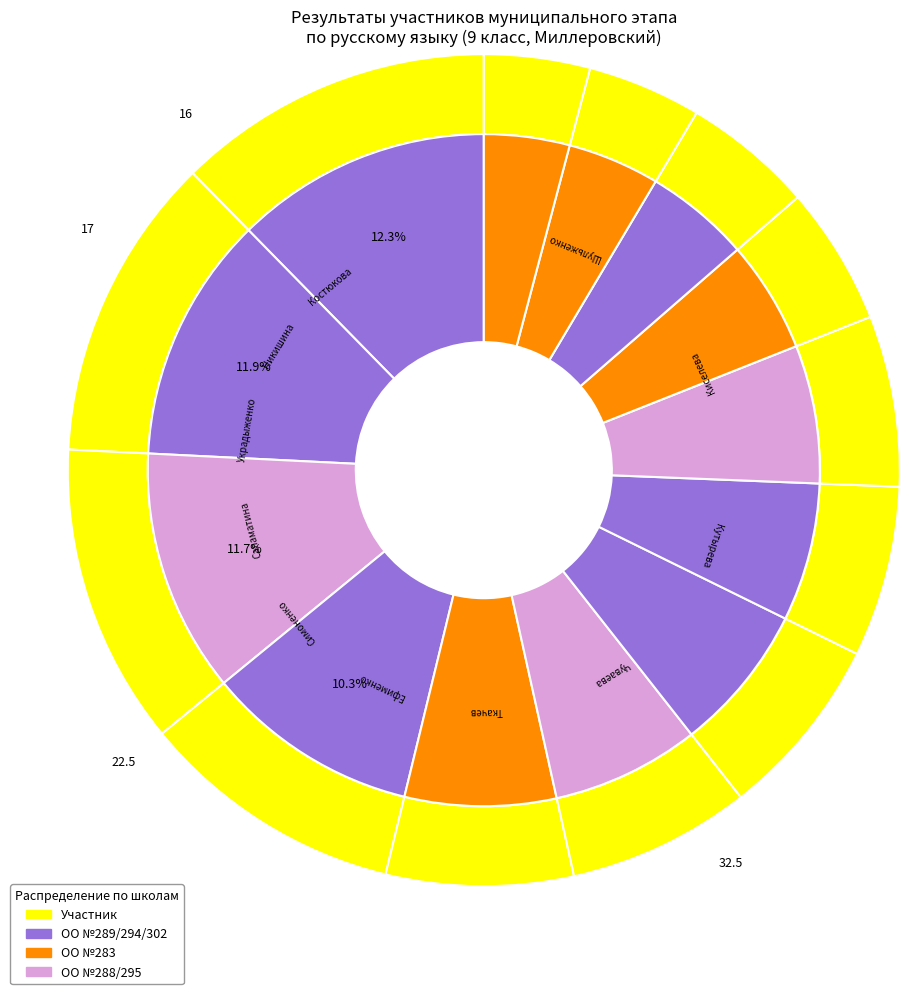

To the nearest percent, what is the combined percentage of Никишина and Киселева?

17%